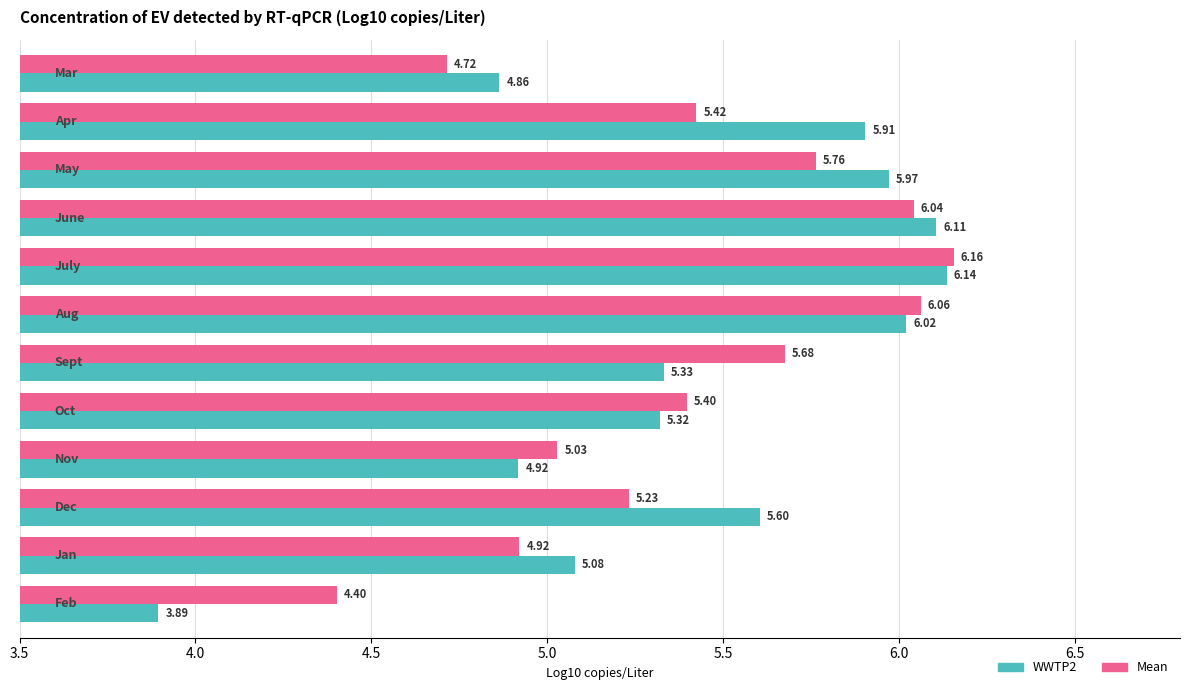

Which series has the widest spread of values?

WWTP2